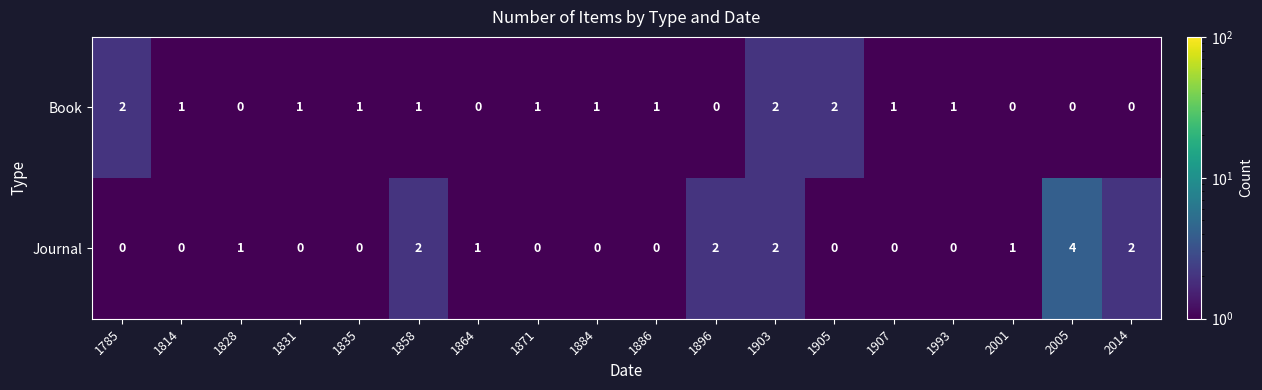

How many series are shown in this chart?

2